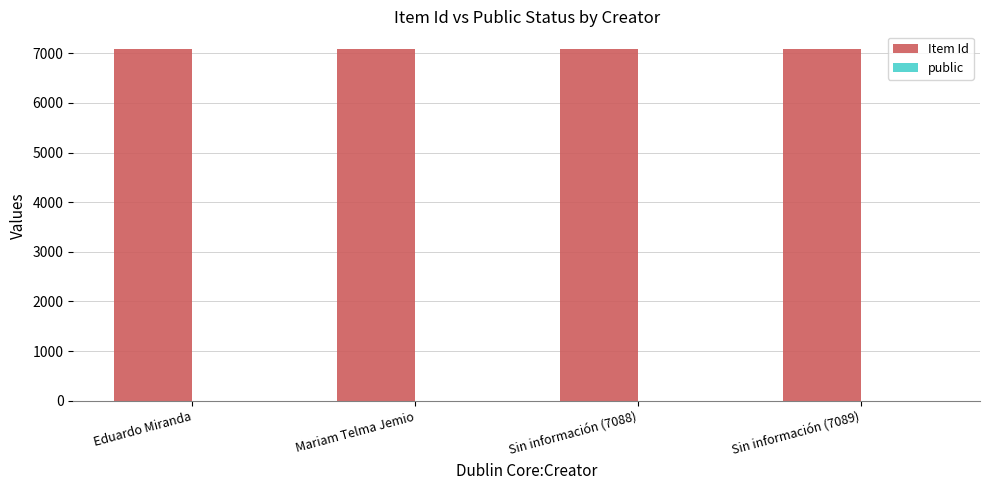

Are the bars horizontal?

No